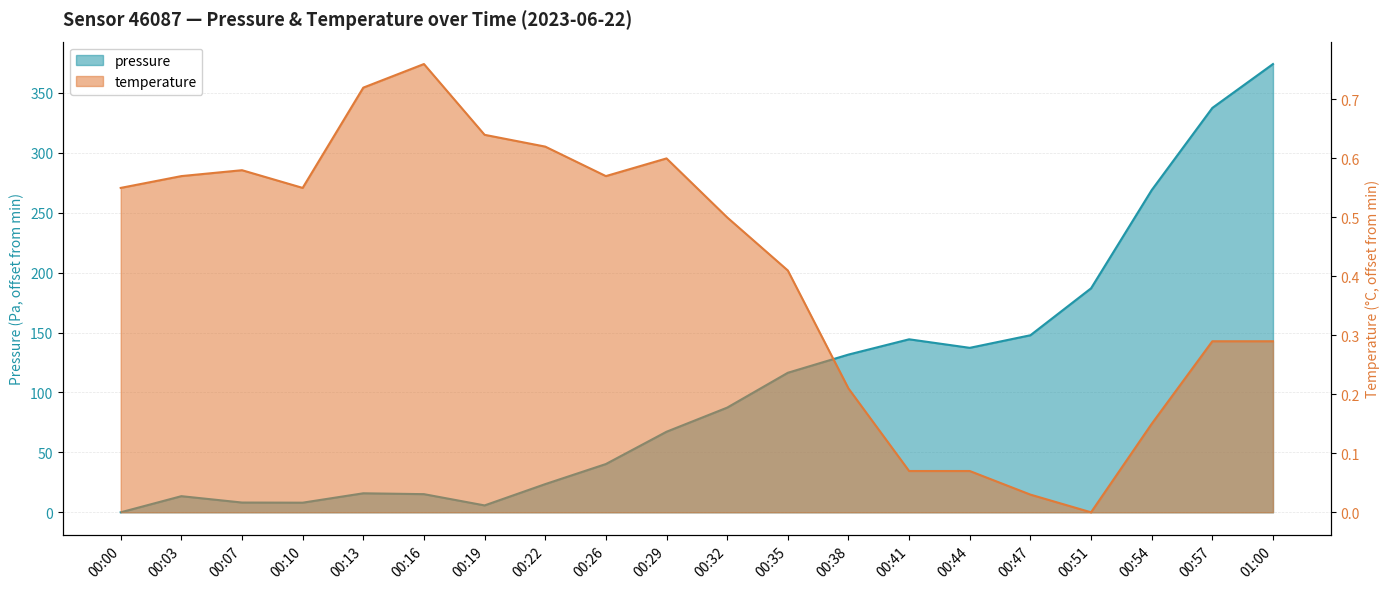

Which series has the widest spread of values?

pressure